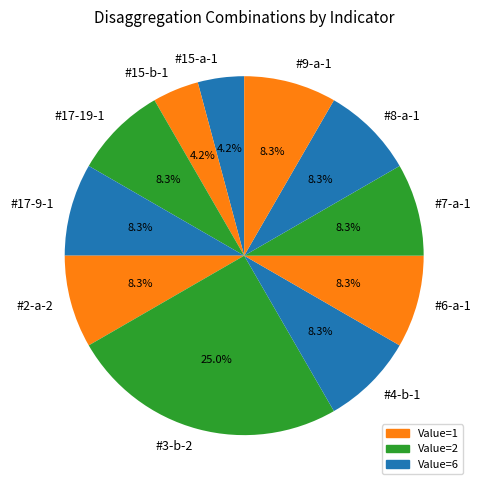

To the nearest percent, what is the average slice percentage?

9%